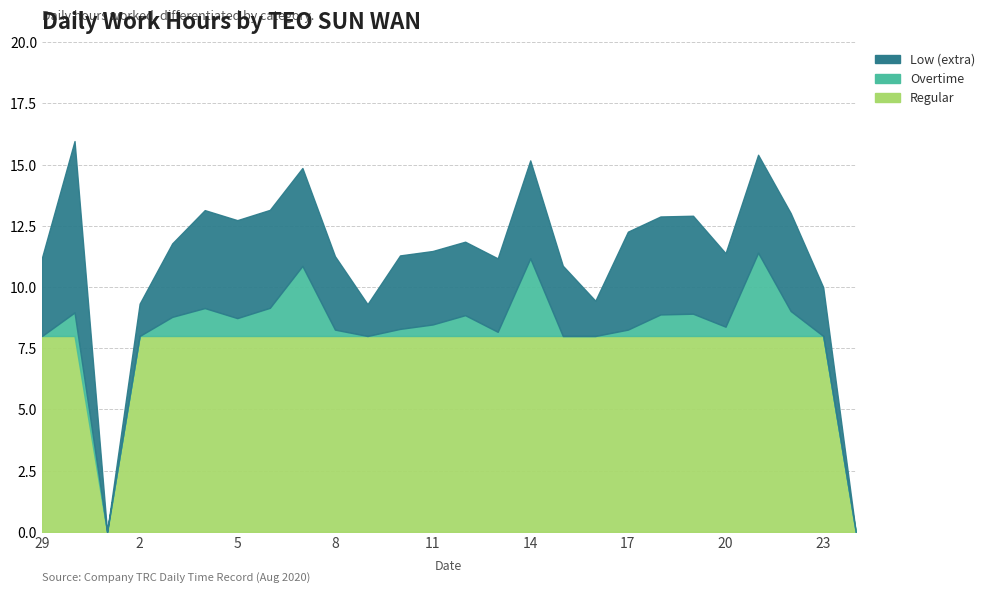

What is the label of the 26th point from the left?

24